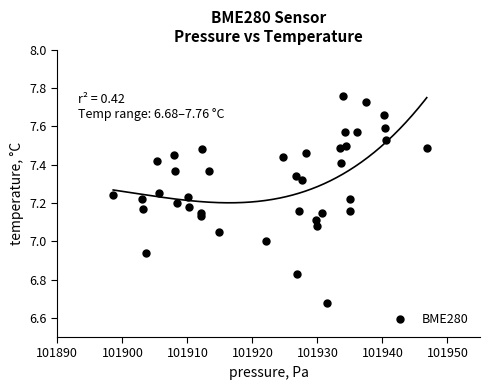

What is the range of Y values (max minus min)?

1.1